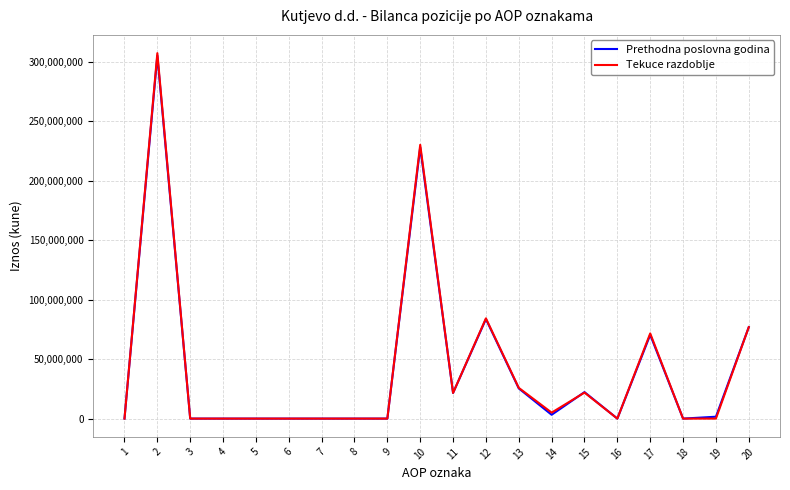

Does the chart display data point markers on the line(s)?

No